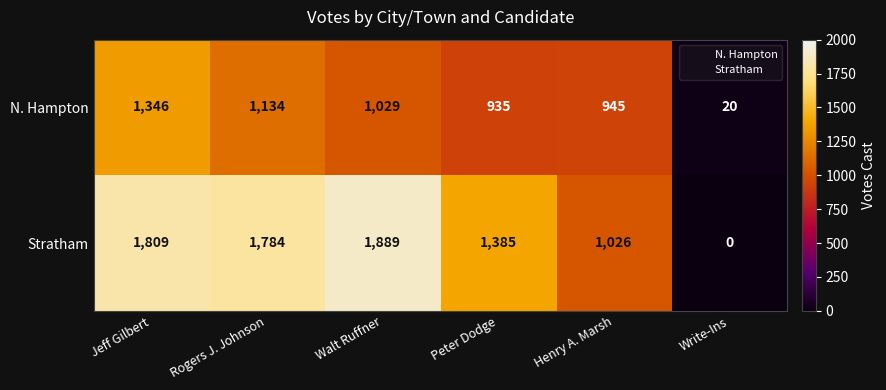

What is the highest value of the Stratham series?

1889